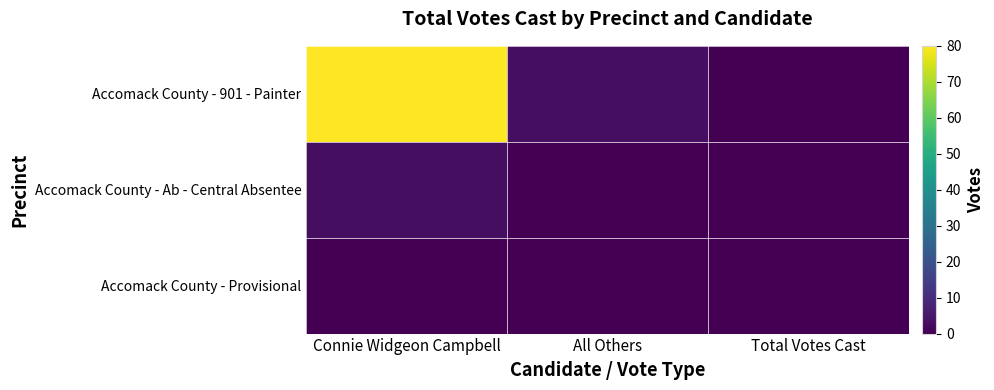

Reading right to left, extract all data points from this chart.

Accomack County - 901 - Painter: Total Votes Cast=0	All Others=3	Connie Widgeon Campbell=80
Accomack County - Ab - Central Absentee: Total Votes Cast=0	All Others=0	Connie Widgeon Campbell=3
Accomack County - Provisional: Total Votes Cast=0	All Others=0	Connie Widgeon Campbell=0